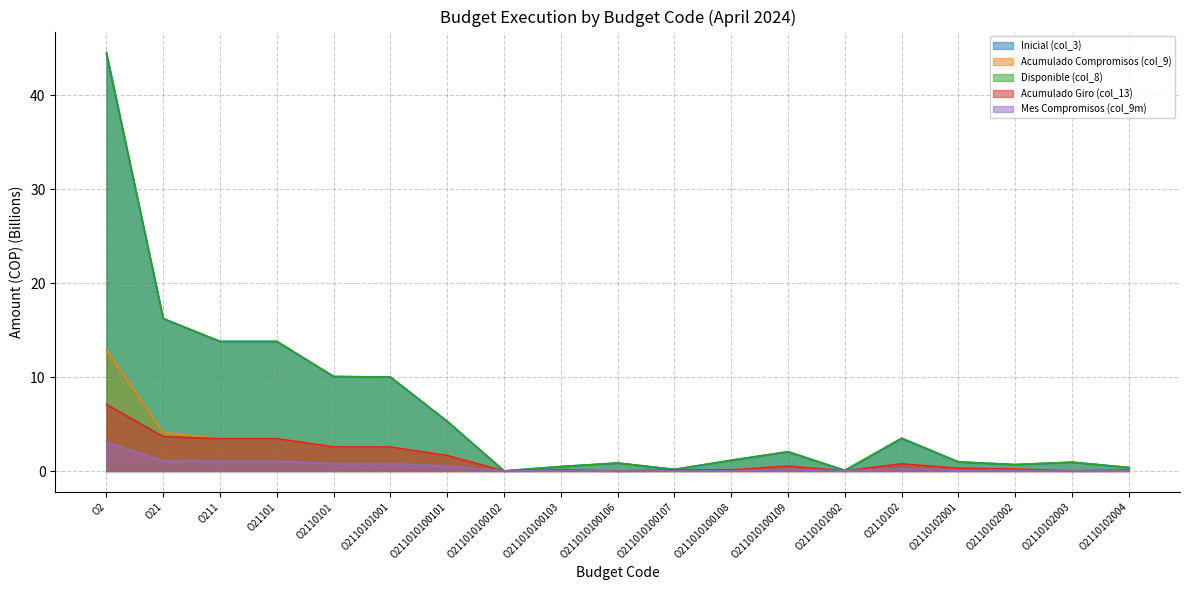

What position from the left is O2110101001?

6